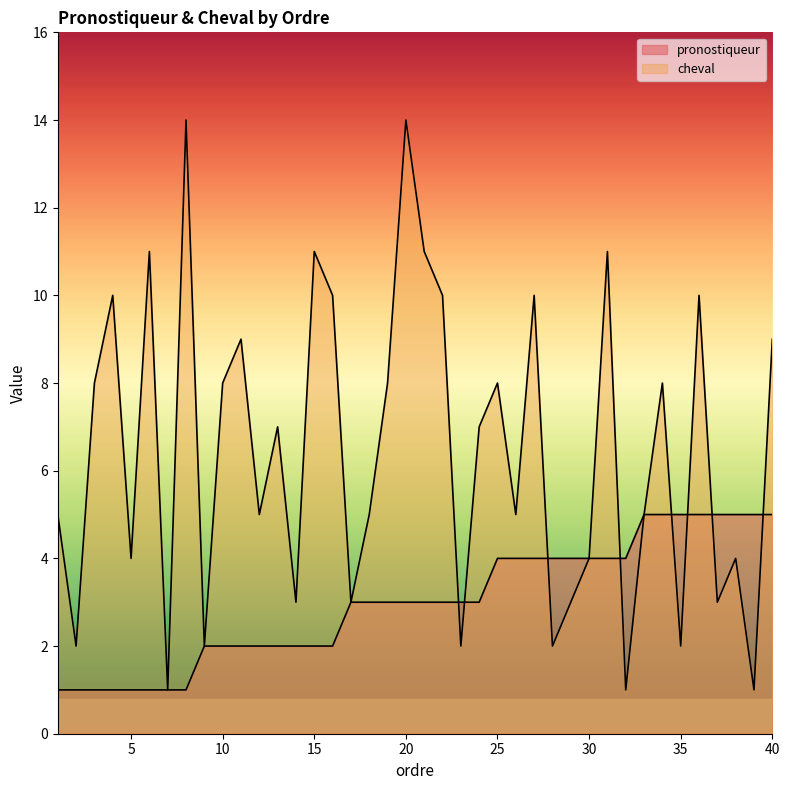

Which series has the largest total across all categories?

cheval